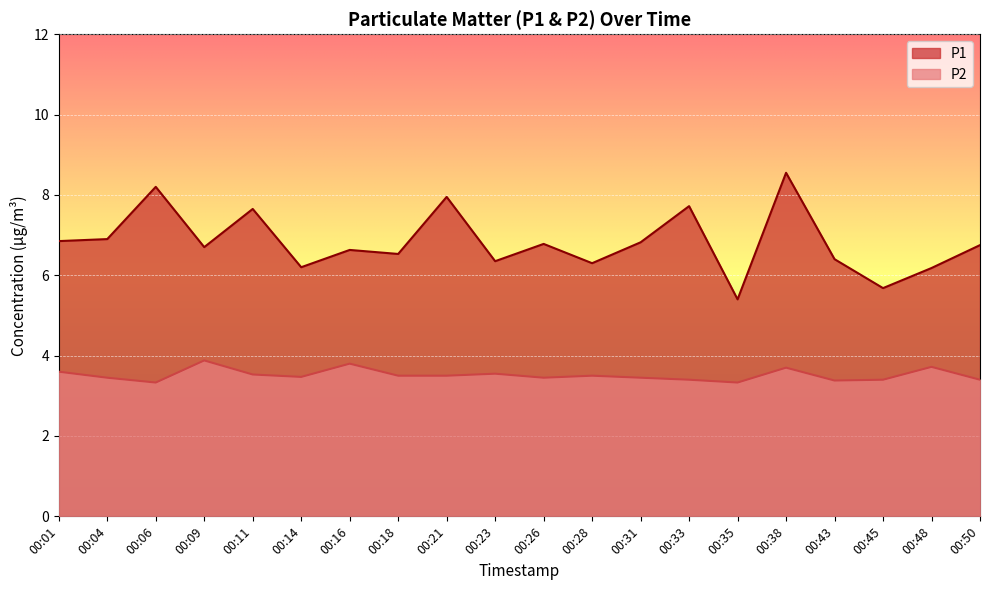

At how many categories does at least one series exceed 7?

5